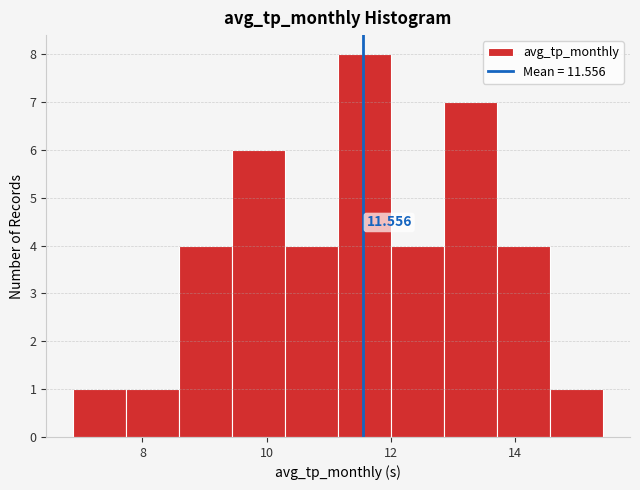

Which range on the x-axis has the tallest bar?

11.2 to 12.0